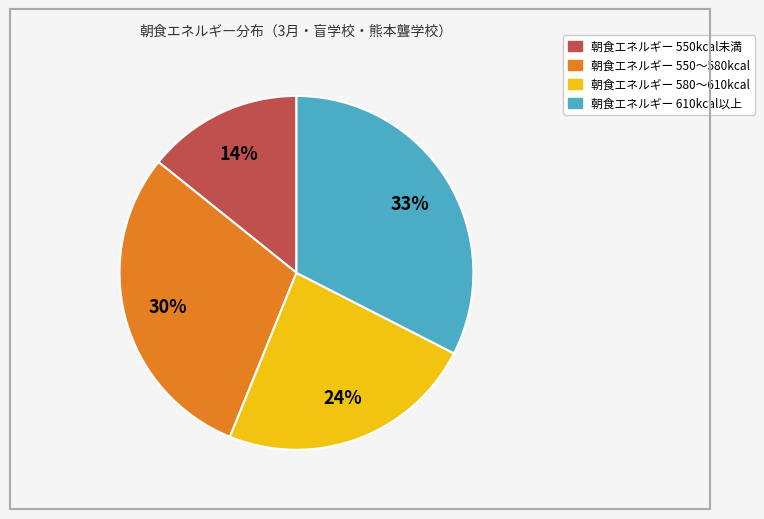

Is there a majority slice in this chart?

No